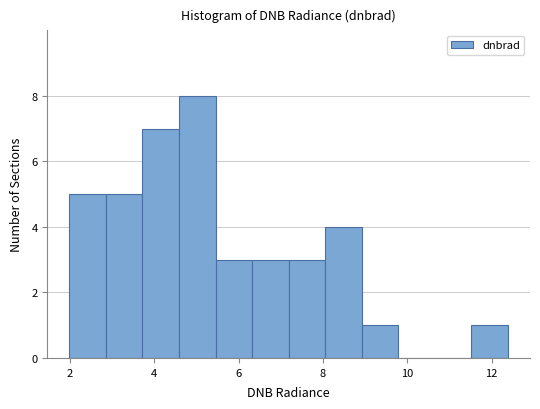

How tall is the bar that spans 5.4 to 6.4 on the x-axis? Neither the bar edges nor the heights are printed on the chart, so give them approximately, as read against the axes.

3